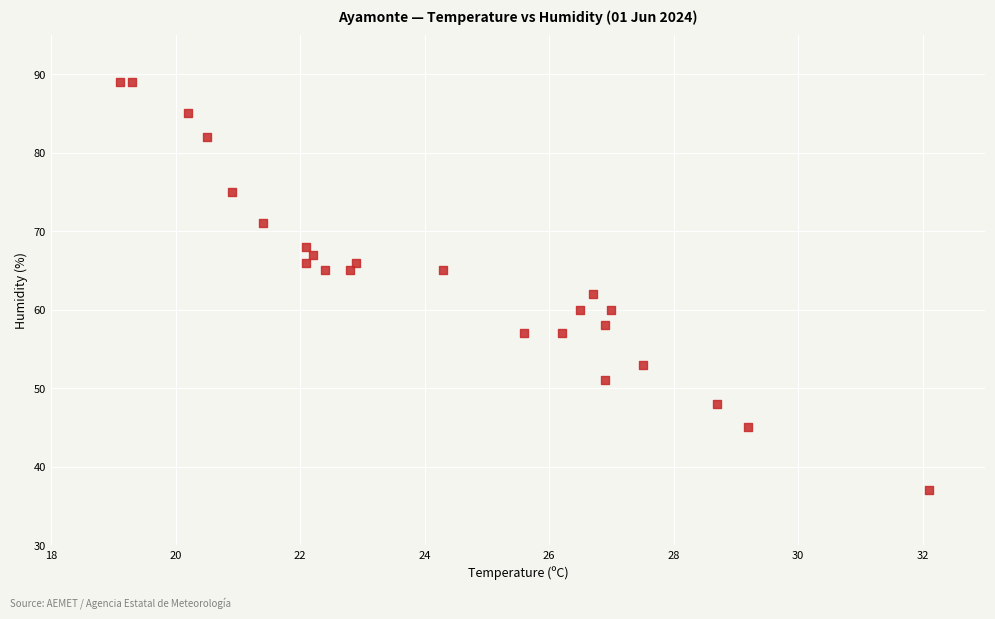

What Y value in the scatter plot is closest to 63?

62